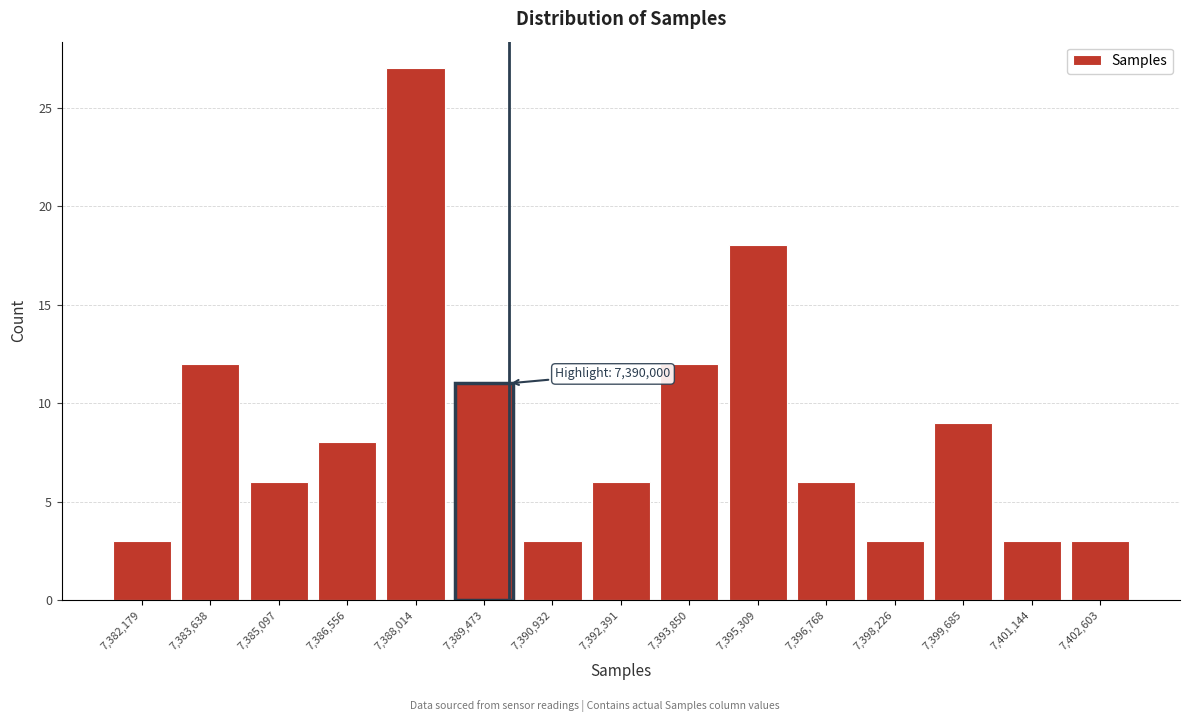

Over which range of the x-axis is the bar tallest?

7387200 to 7388800